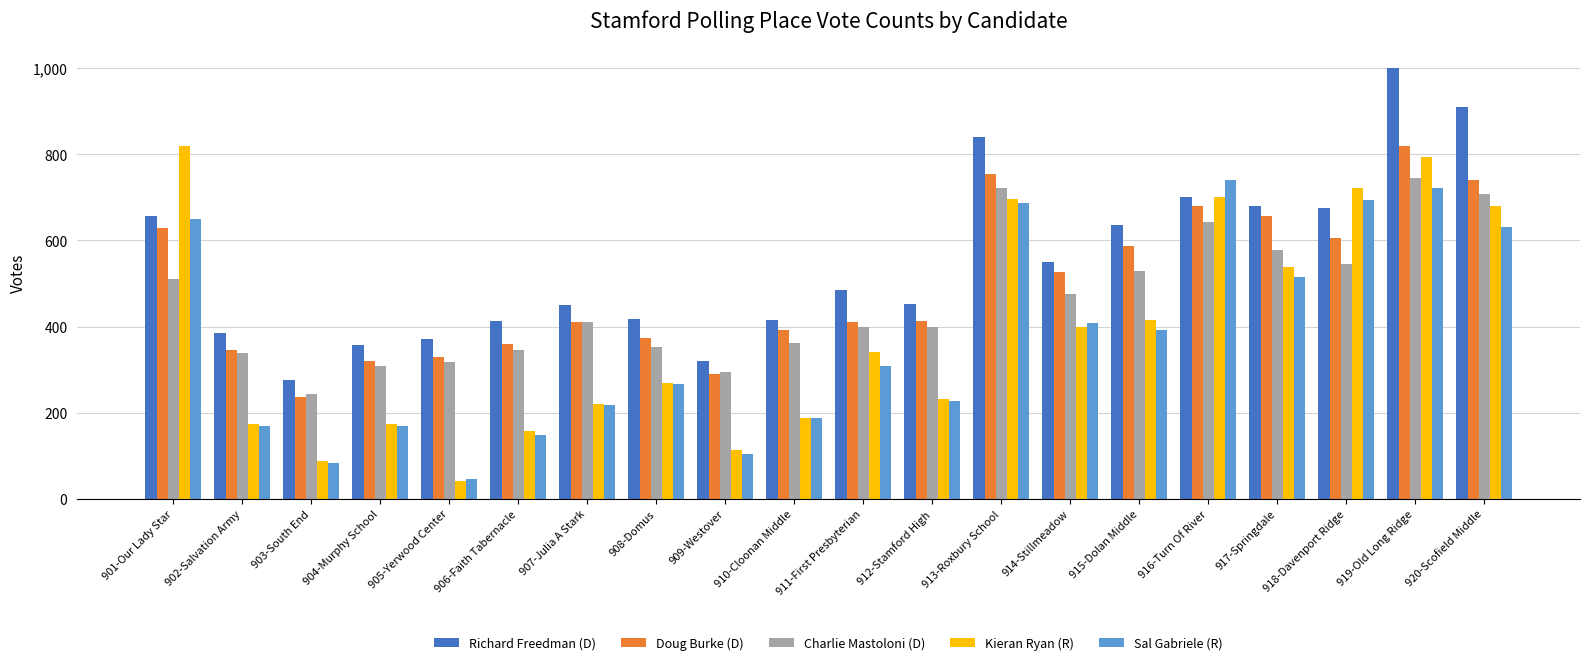

What is the lowest value of the Sal Gabriele (R) series?

46